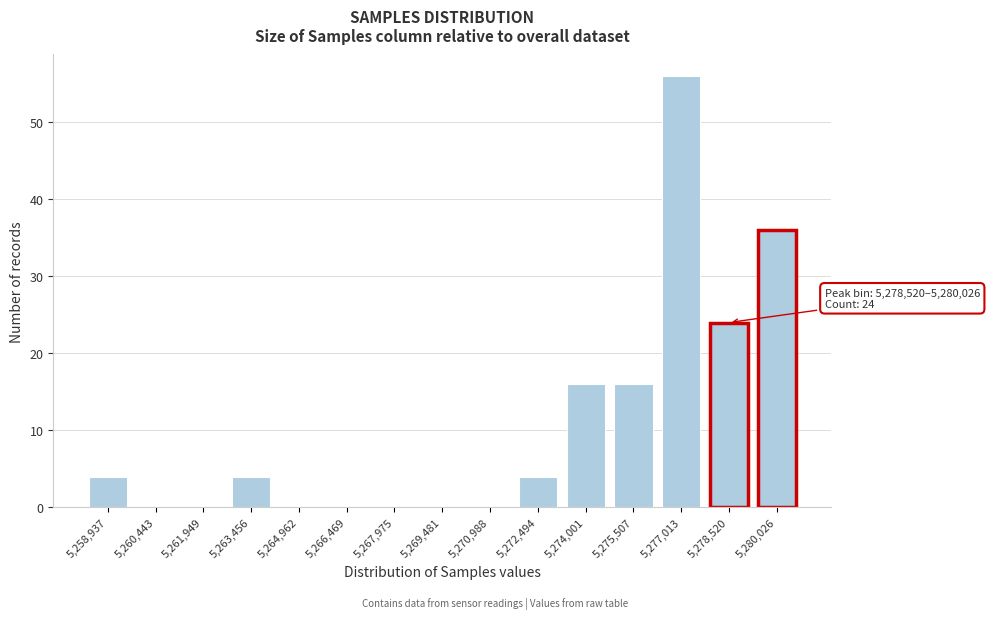

Reading right to left, list all the values displayed in this chart.

5,280,026=36	5,278,520=24	5,277,013=56	5,275,507=16	5,274,001=16	5,272,494=4	5,270,988=0	5,269,481=0	5,267,975=0	5,266,469=0	5,264,962=0	5,263,456=4	5,261,949=0	5,260,443=0	5,258,937=4